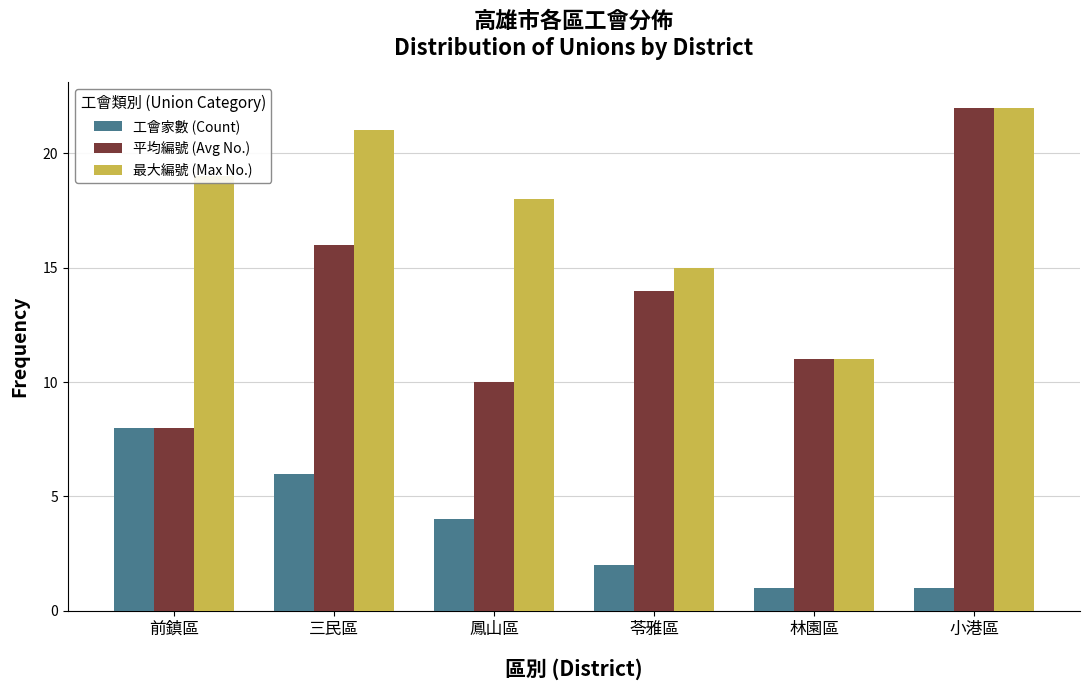

What are all the series names shown in the legend?

工會家數 (Count), 平均編號 (Avg No.), 最大編號 (Max No.)